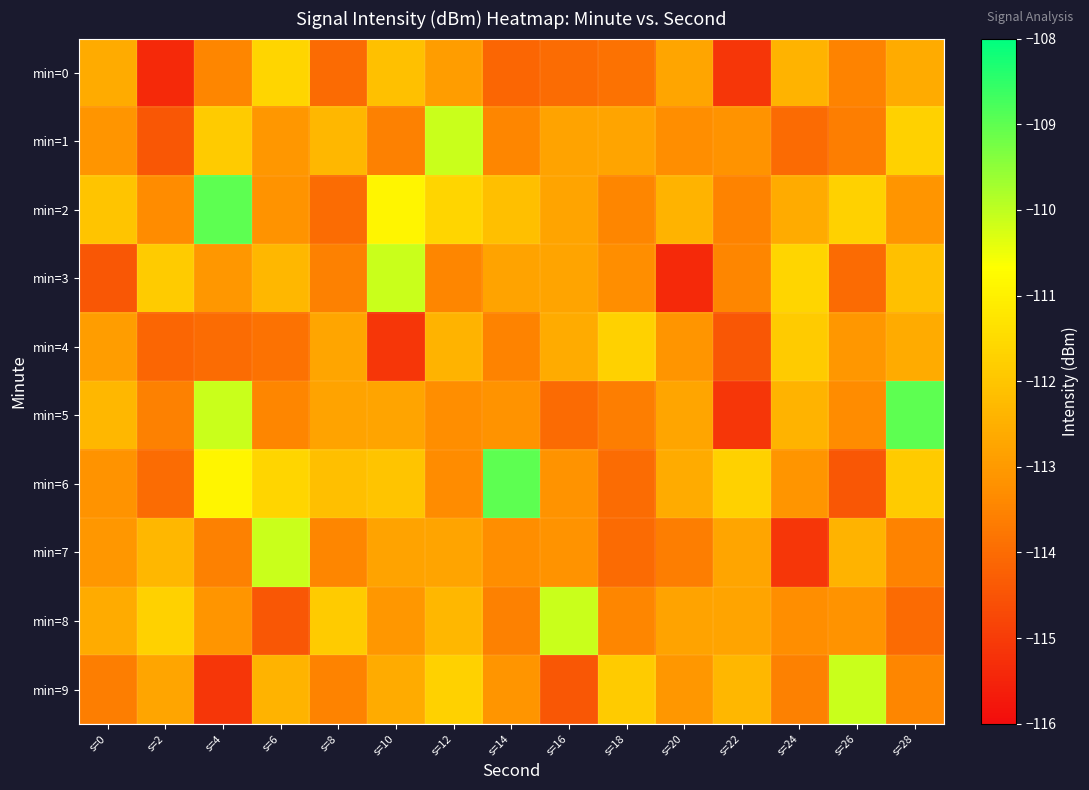

What is the difference between the highest and lowest values at s=4?

6.1